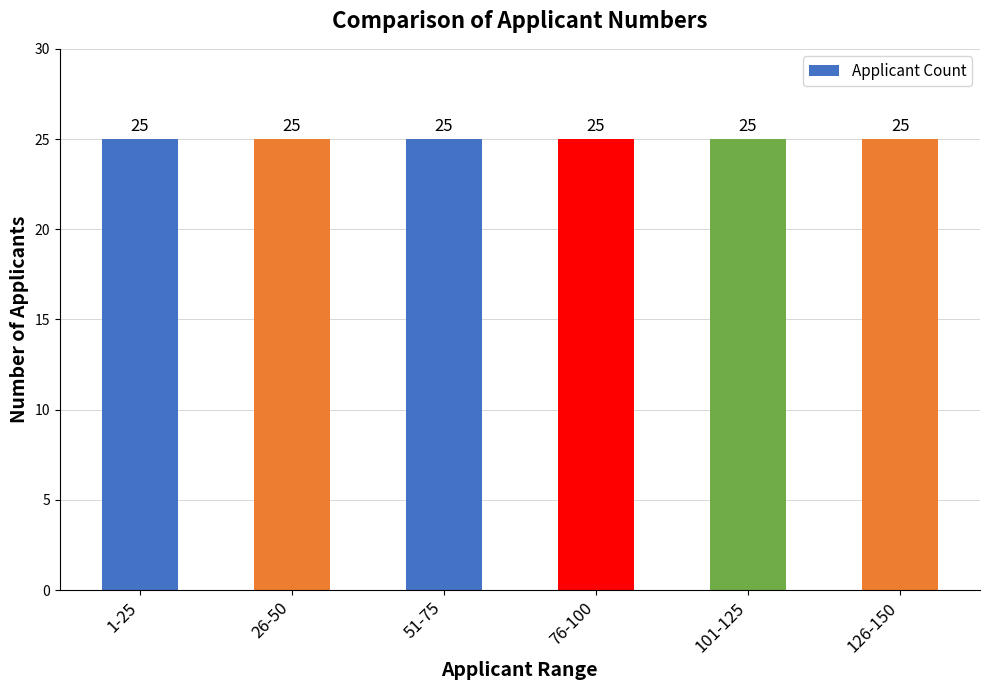

Is it true that the value at 51-60 is 2?

False